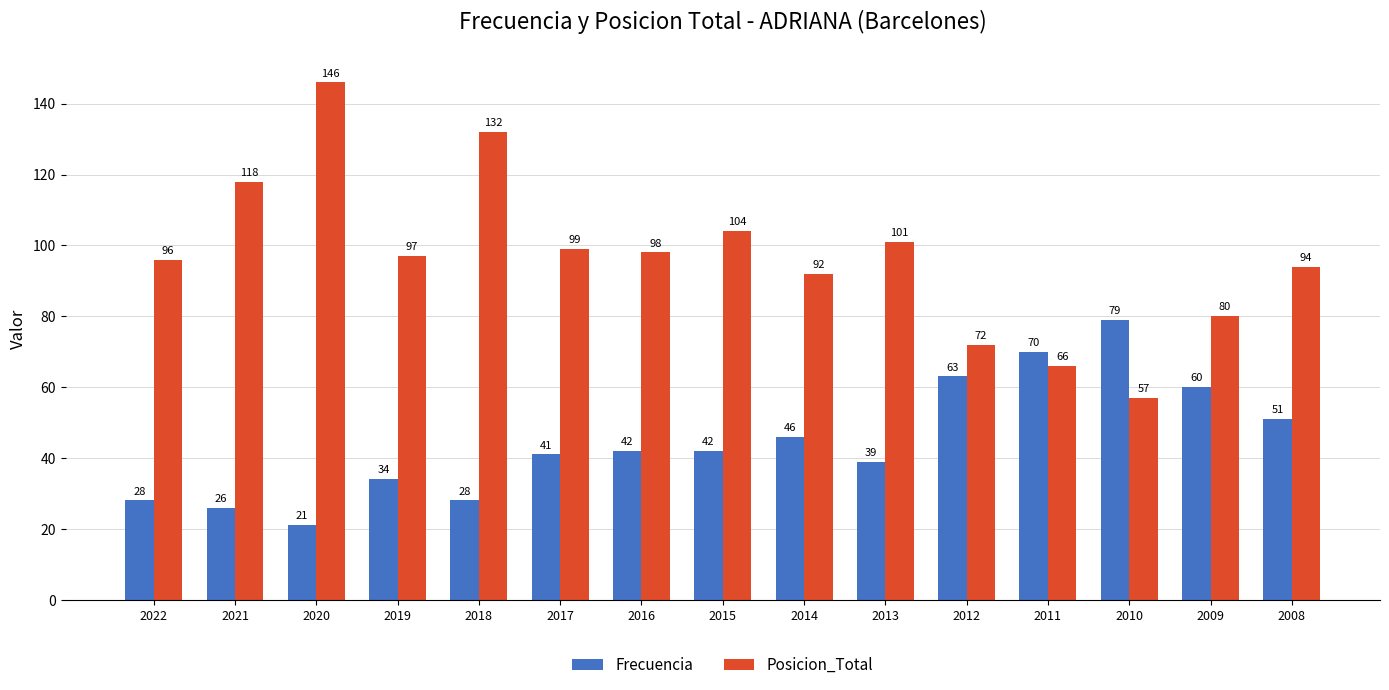

What is the total value across all series at 2010?

136